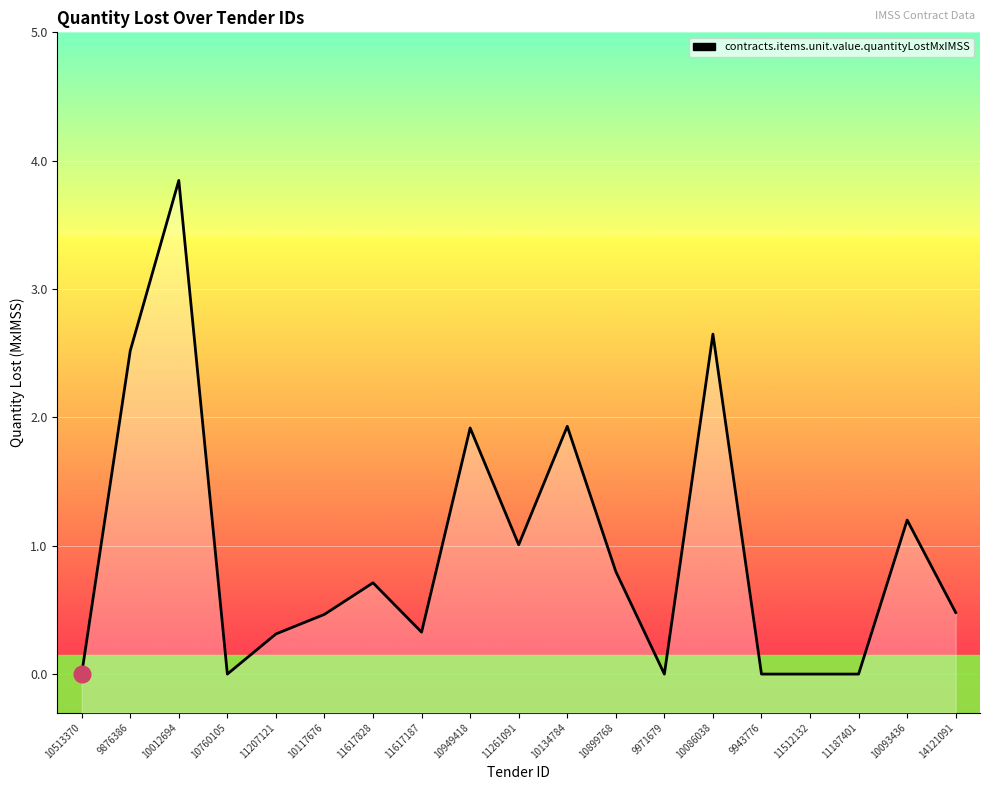

What is the label of the 11th point from the left?

10134784